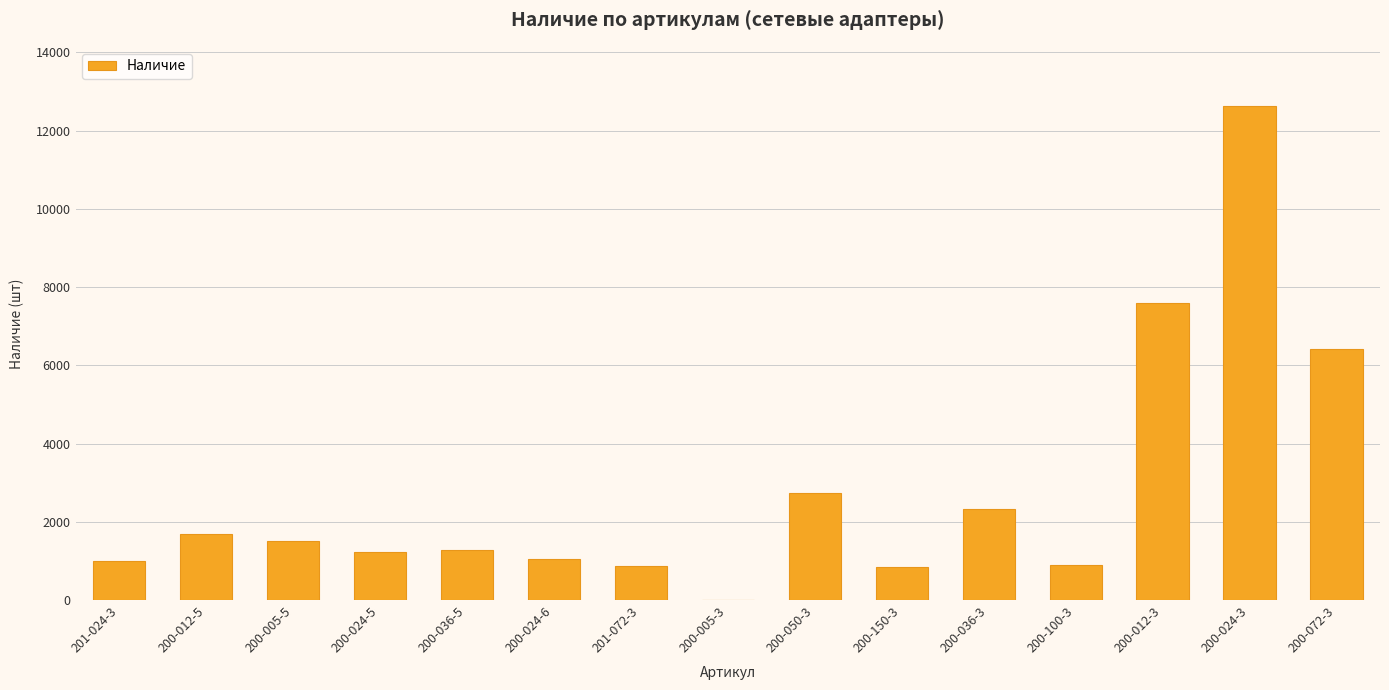

Which label corresponds to the largest value in the chart?

200-024-3